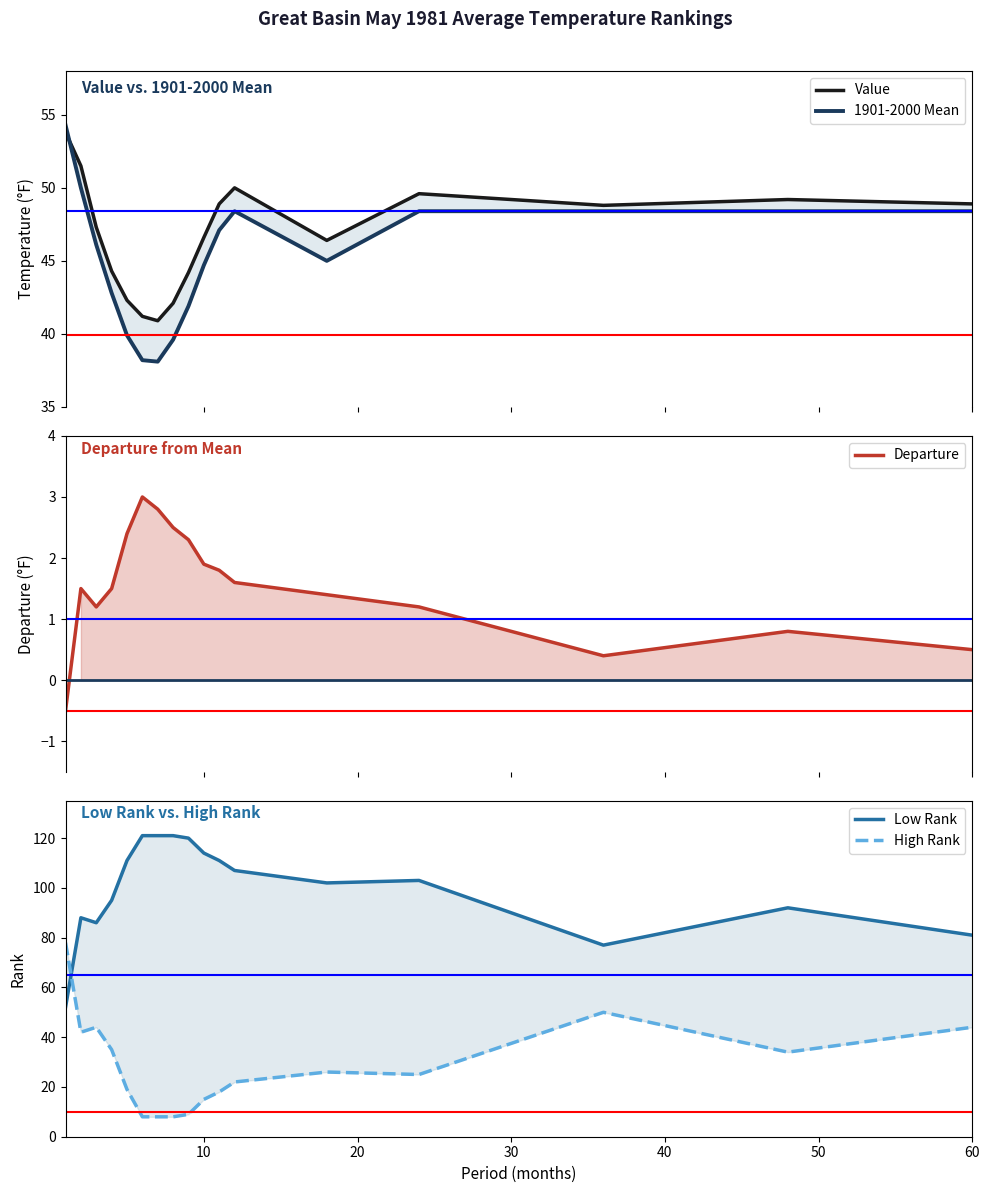

How many values in the Value series exceed 47?

9